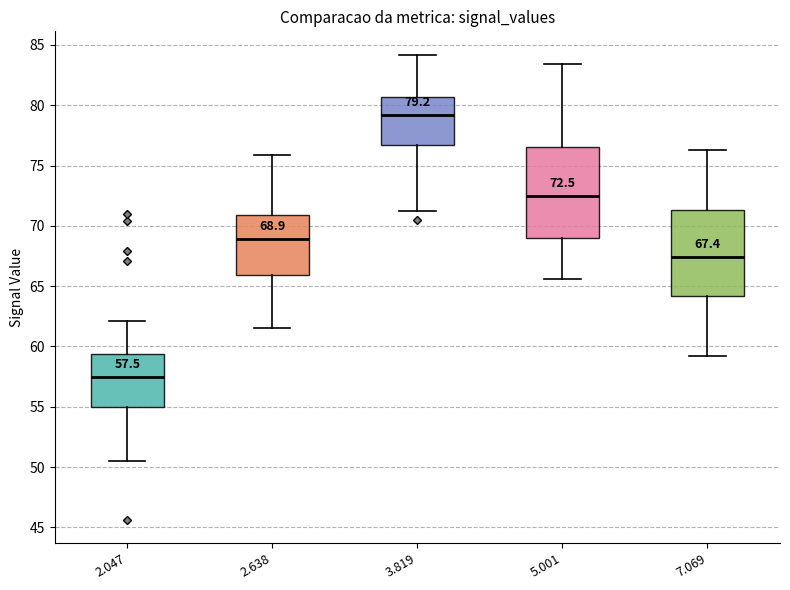

Which box's median line is the lowest?

2.047